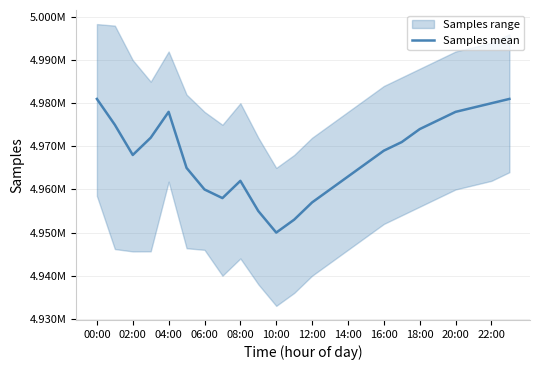

Reading left to right, list all the values displayed in this chart.

4981000	4975000	4968000	4972000	4978000	4965000	4960000	4958000	4962000	4955000	4950000	4953000	4957000	4960000	4963000	4966000	4969000	4971000	4974000	4976000	4978000	4979000	4980000	4981000